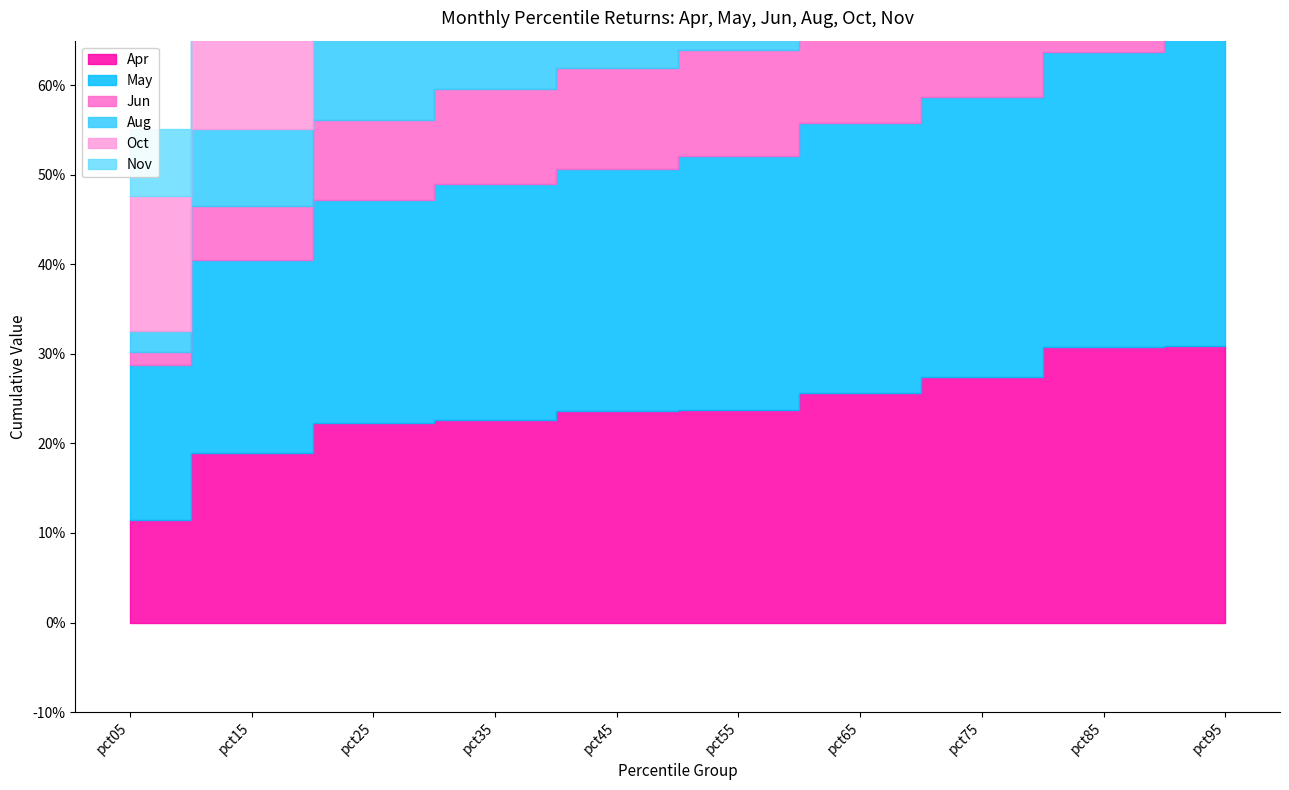

Is the value of Oct at pct65 greater than the value of Apr at pct35?

No